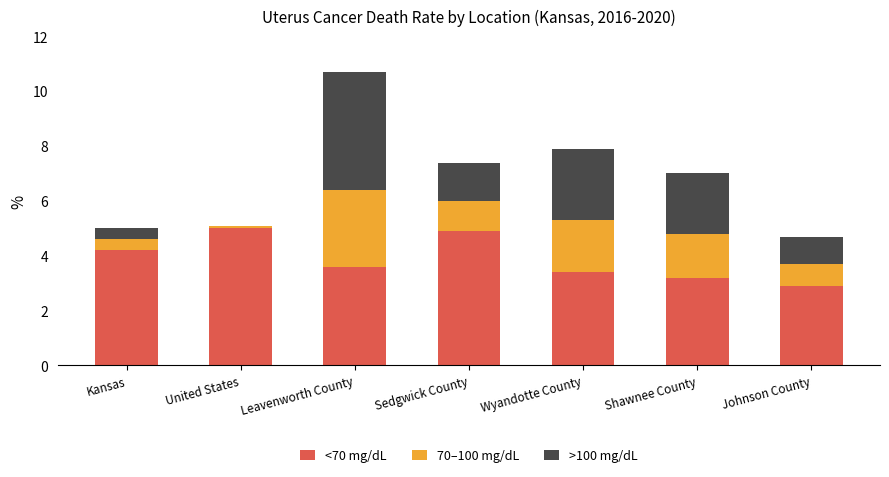

What is the maximum value for <70 mg/dL?

5.0